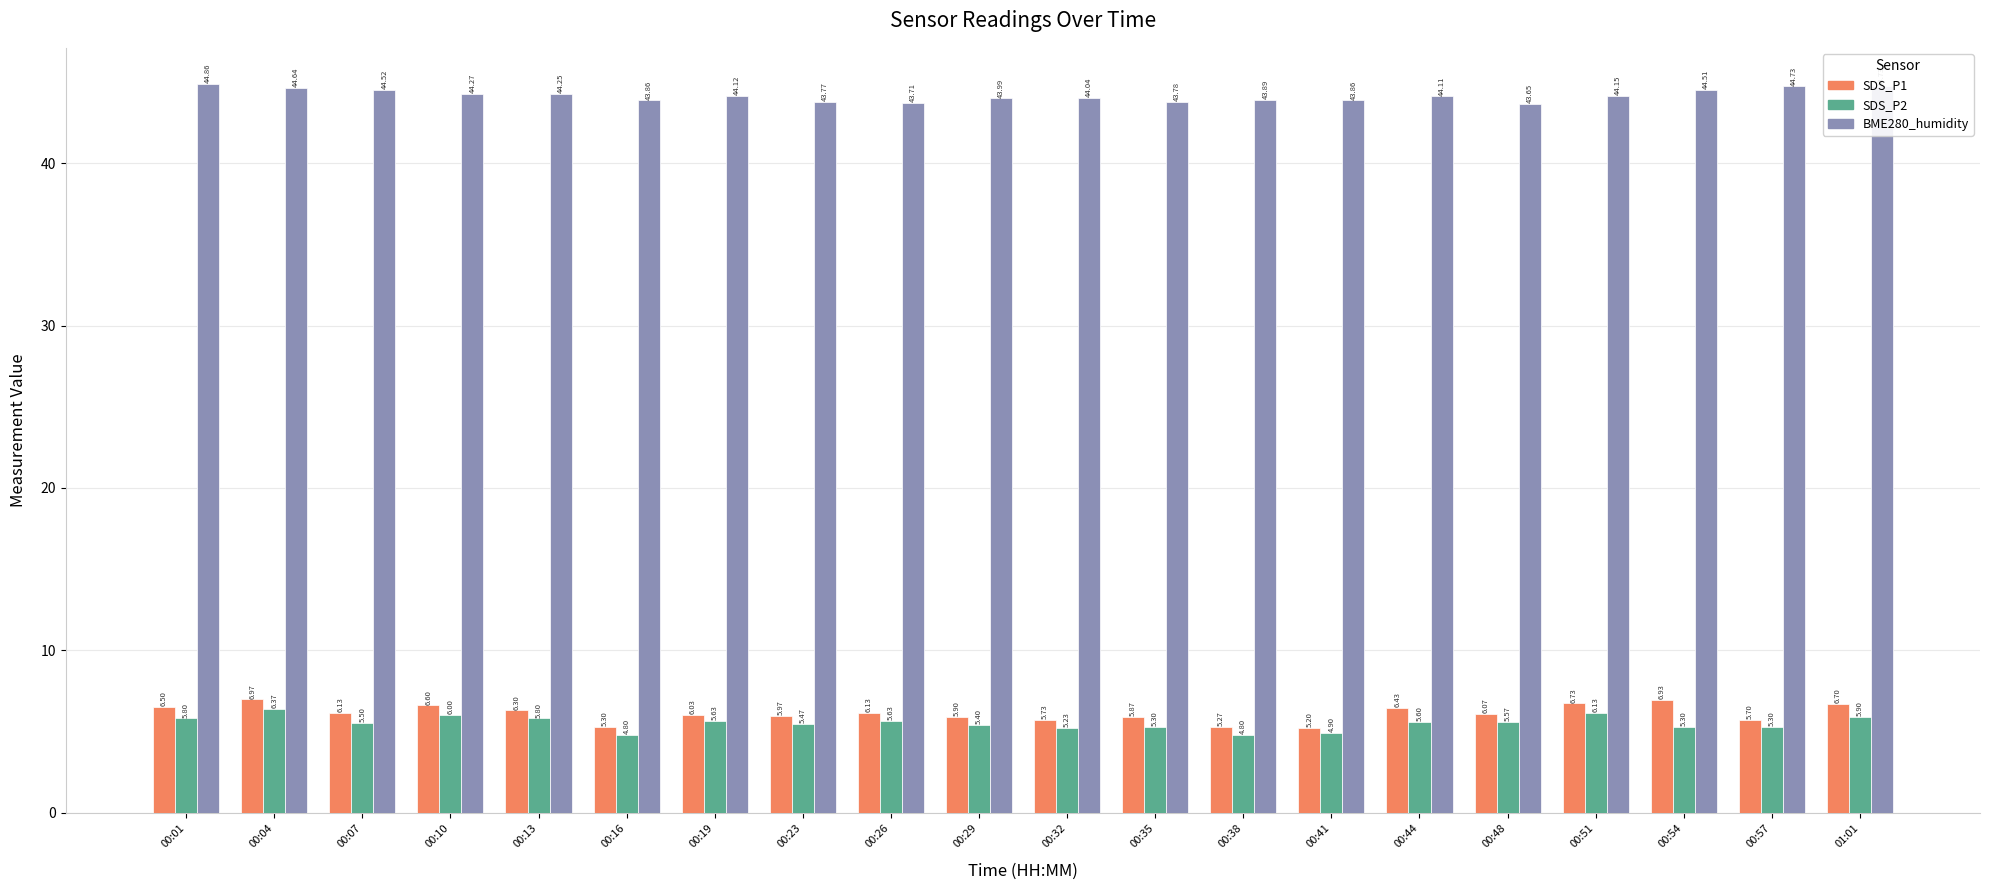

What is the average value of the SDS_P1 series?

6.1